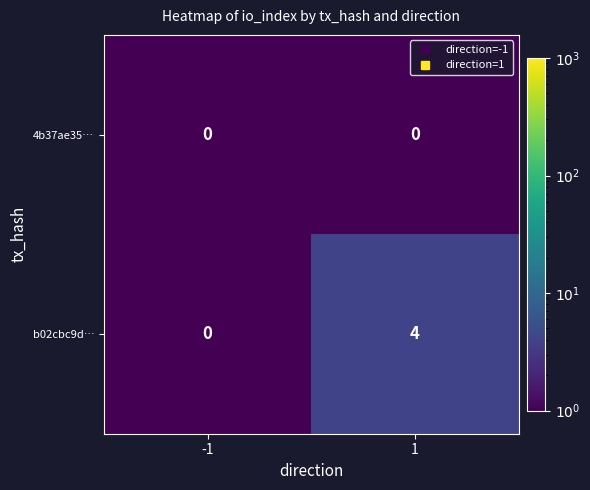

List the series in order of their peak value, lowest first.

4b37ae35…, b02cbc9d…